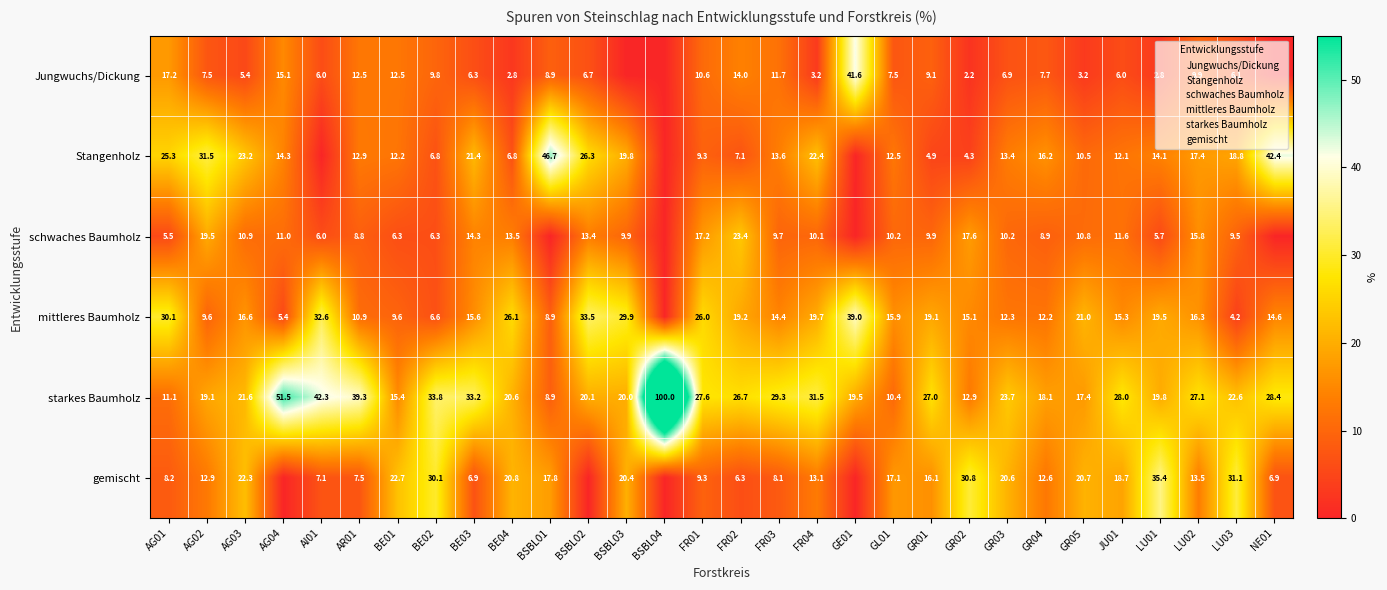

Rank the categories by Stangenholz value from lowest to highest.

AI01, BSBL04, GE01, GR02, GR01, BE02, BE04, FR02, FR01, GR05, JU01, BE01, GL01, AR01, GR03, FR03, LU01, AG04, GR04, LU02, LU03, BSBL03, BE03, FR04, AG03, AG01, BSBL02, AG02, NE01, BSBL01